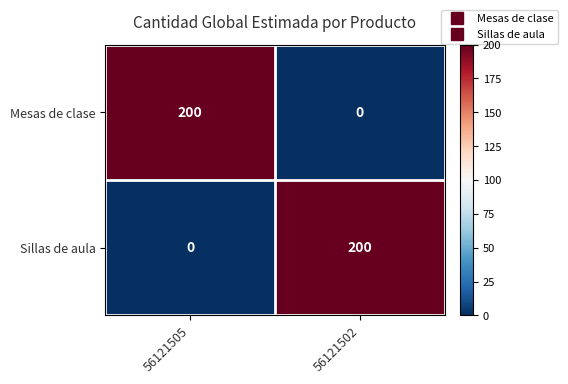

What is the total value across all series at 56121505?

200